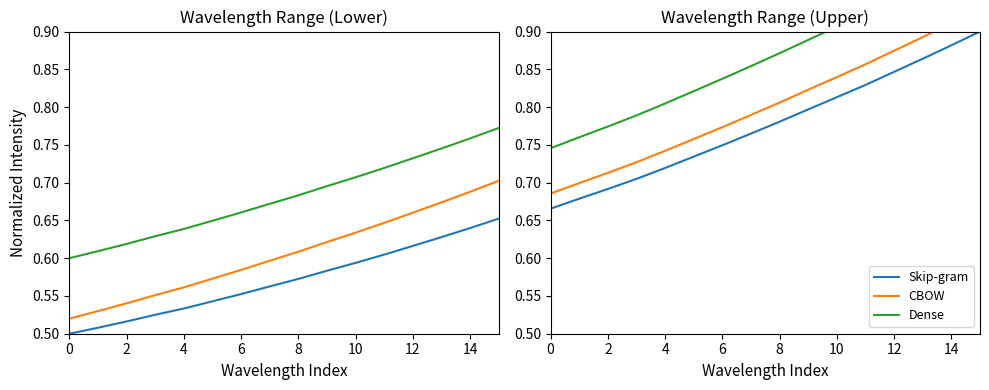

What is the sum of the Intensity+offset2 values at 8 and 10?

1.6